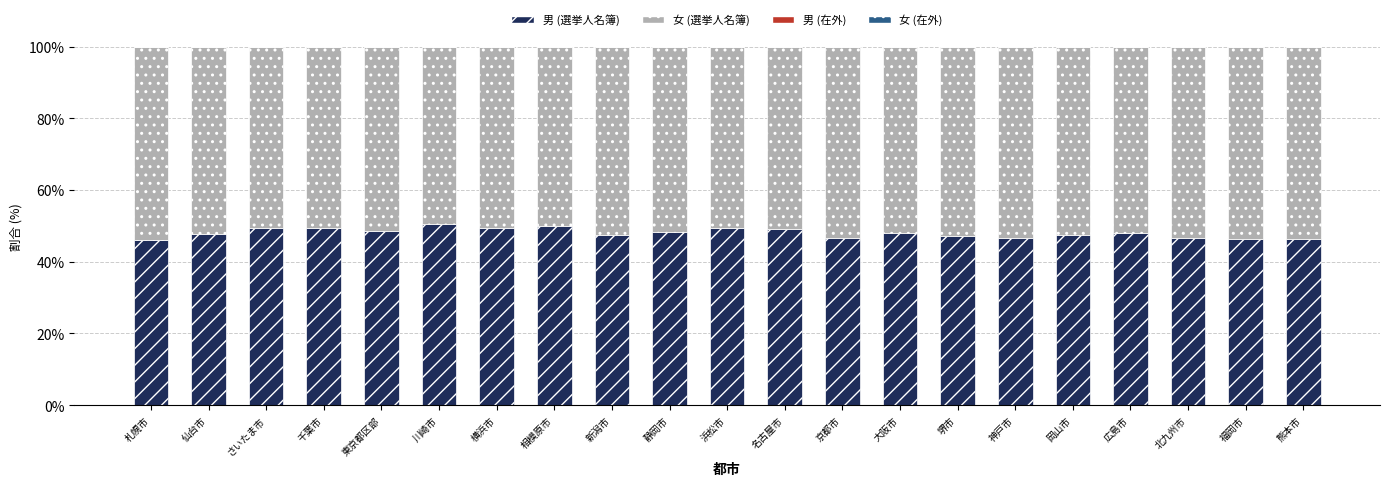

Does the chart contain stacked bars?

Yes